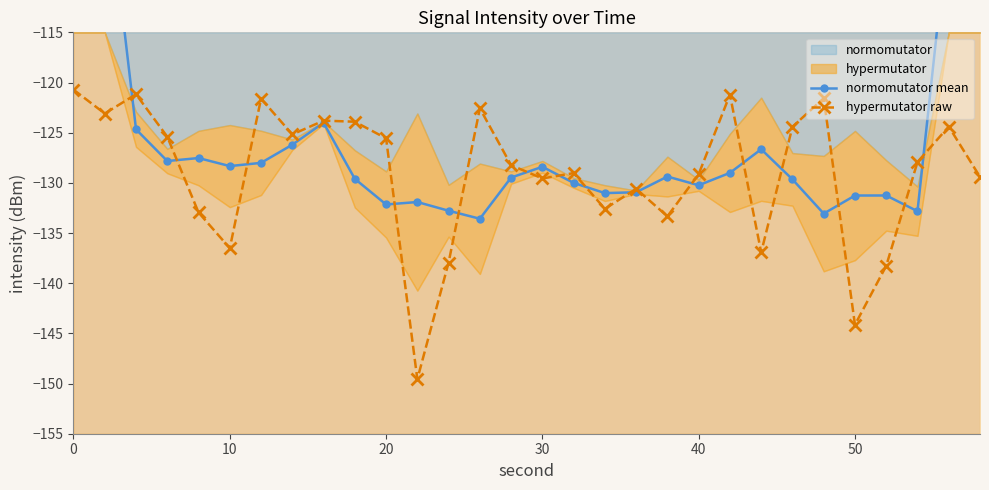

Is it true that hypermutator raw equals -120.7 at 0?

True